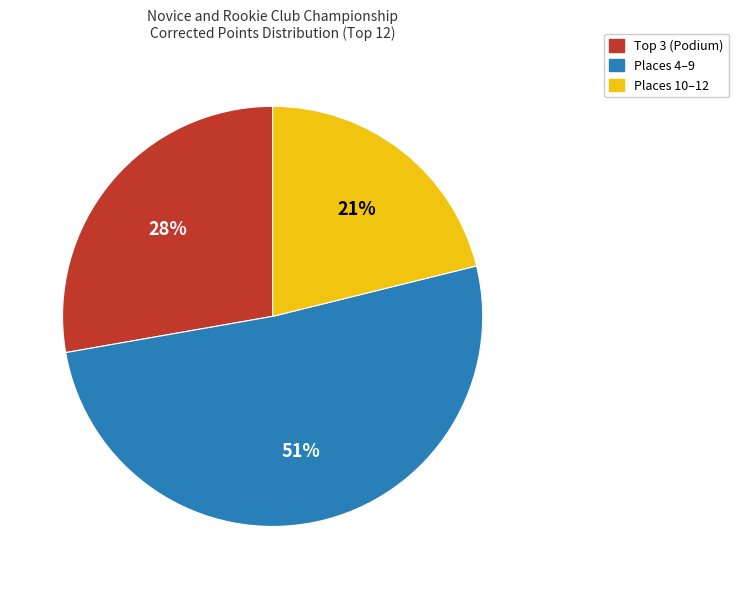

Is there any slice that represents more than half of the pie?

Yes